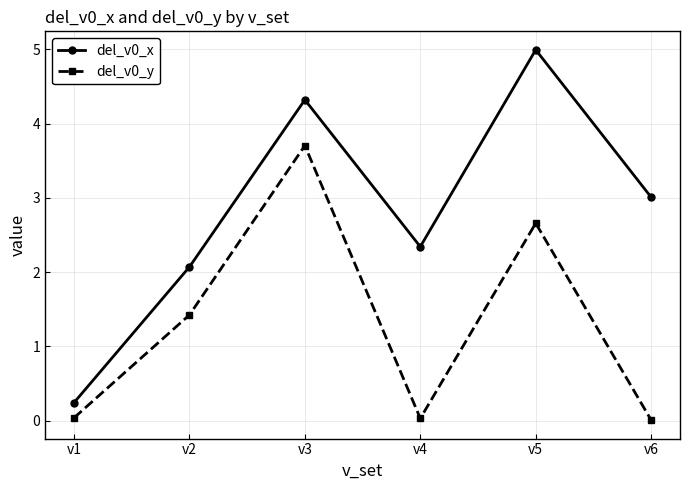

How many lines are shown in the chart?

2